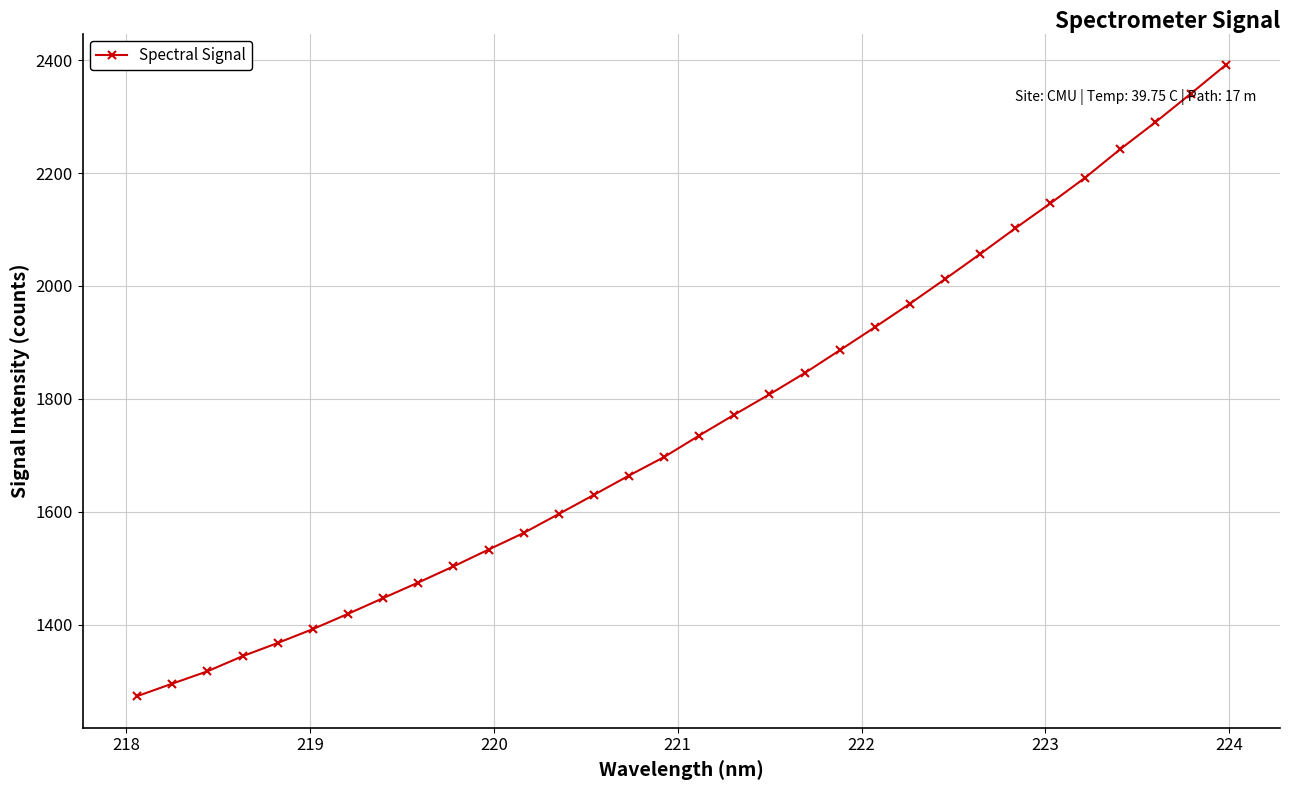

Is this an area chart (filled region under the line)?

No